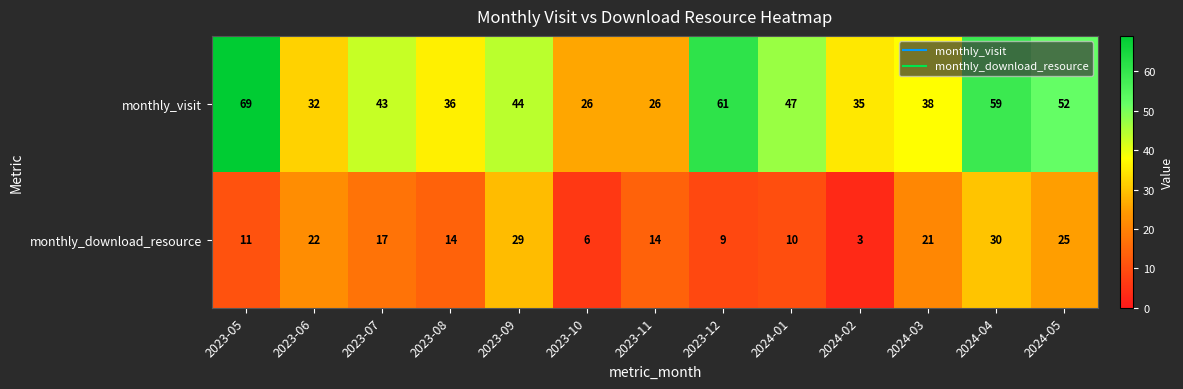

At which category is the sum across all series the highest?

2024-04